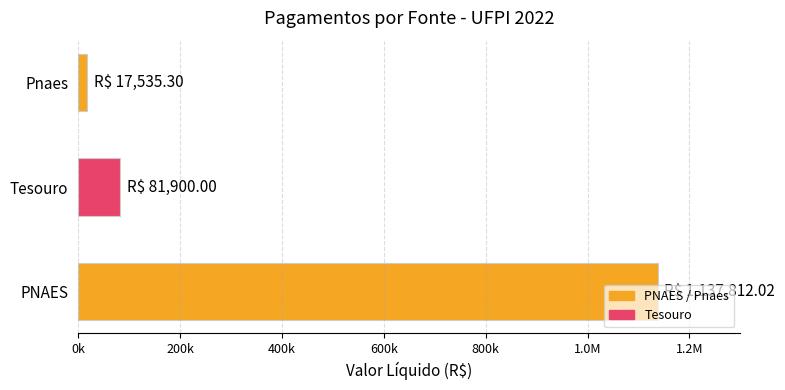

Does the chart contain any negative values?

No